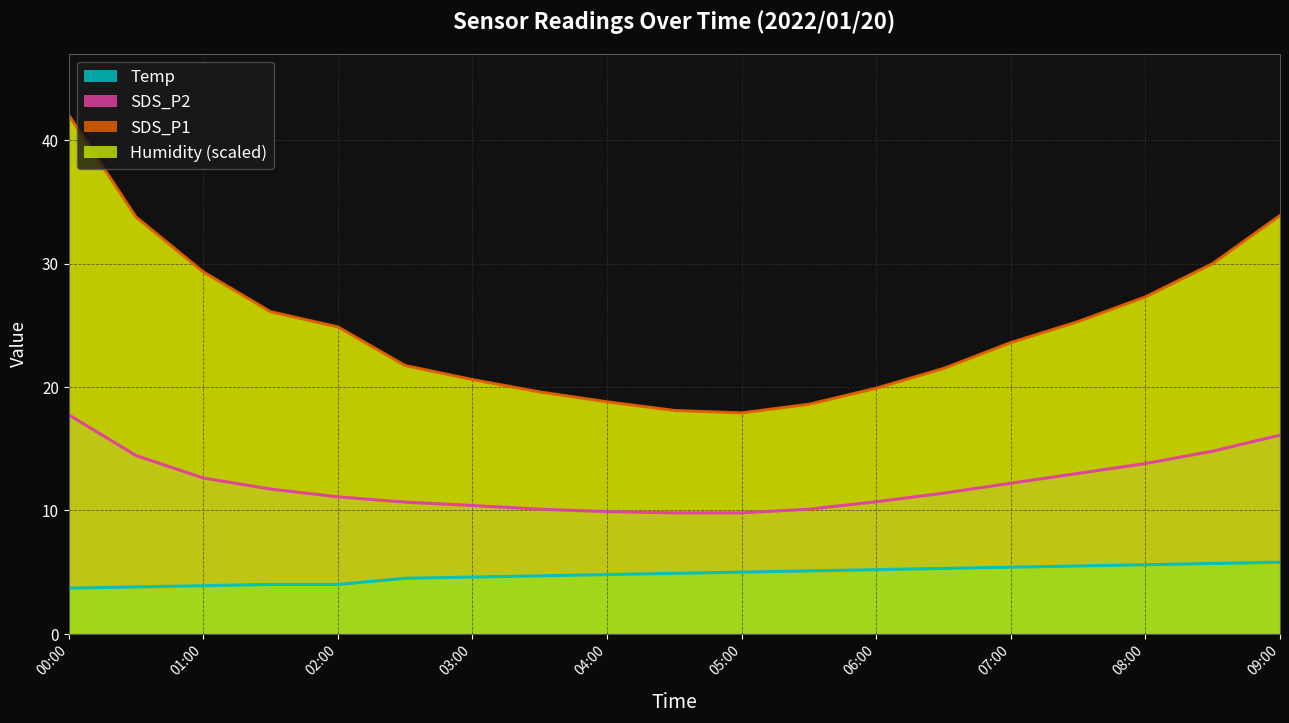

True or false: SDS_P2 and Temp intersect in this chart.

False